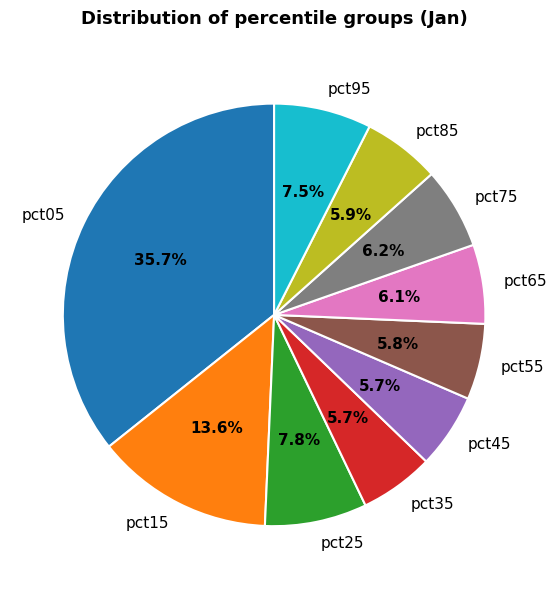

Which category has the biggest portion of the pie?

pct05